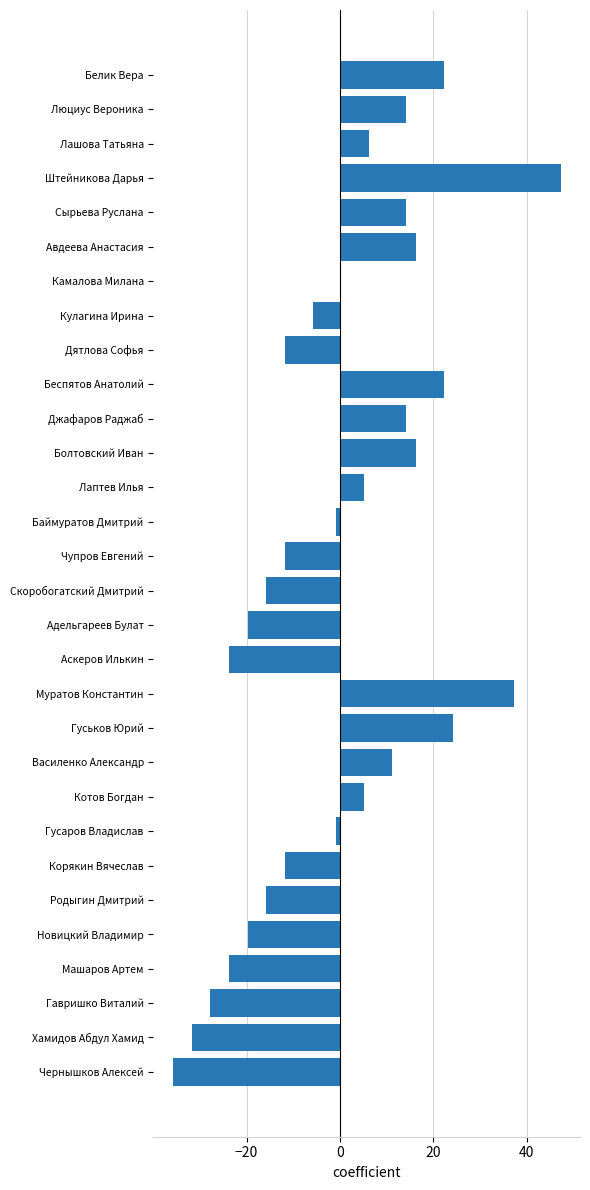

What is the change in value from Лашова Татьяна to Чупров Евгений?

-18.0